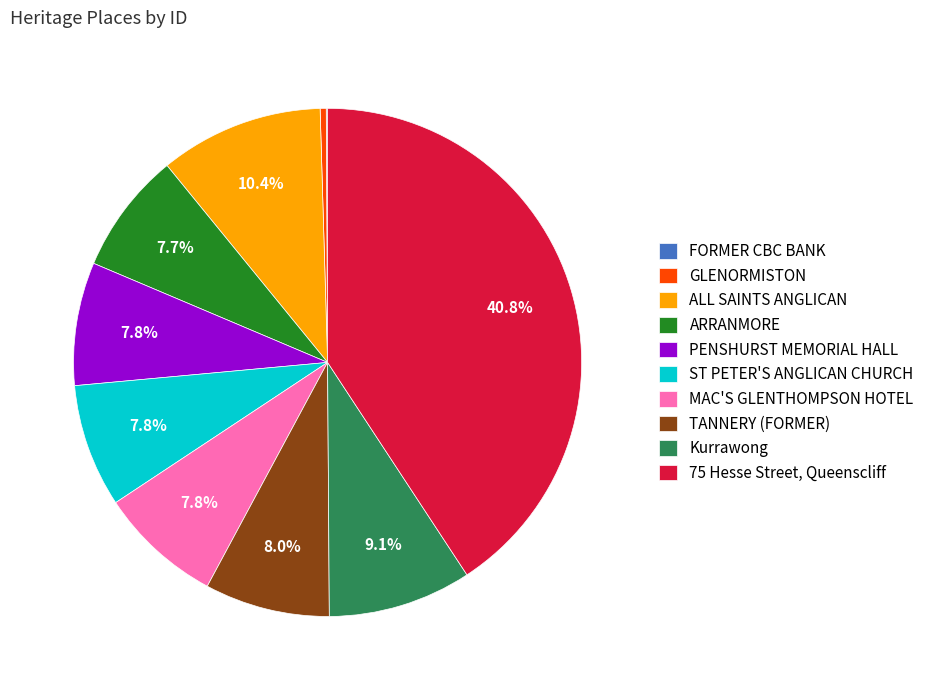

Which slice is the largest?

75 Hesse Street, Queenscliff